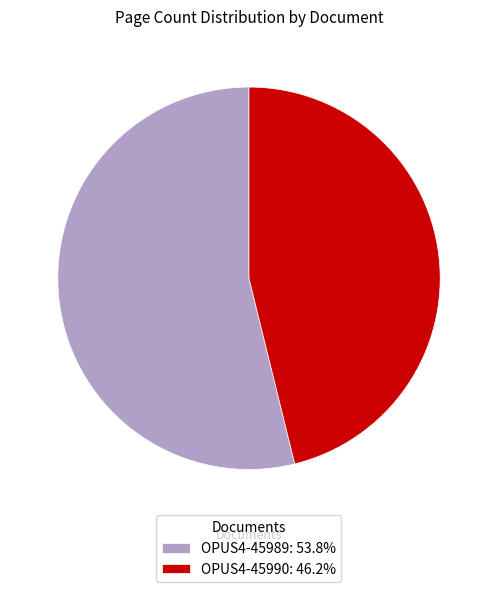

Which slice is the smallest?

OPUS4-45990